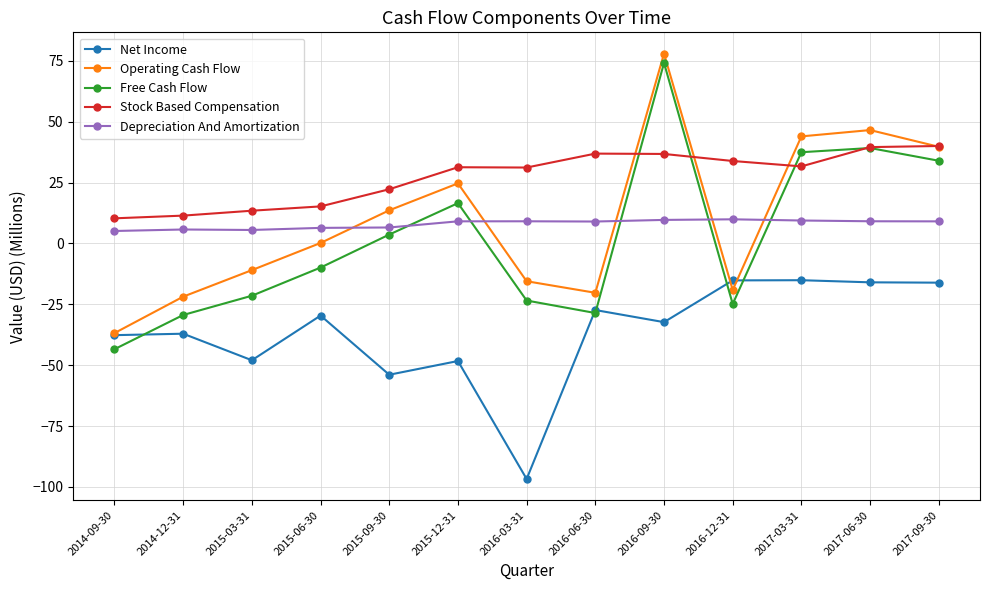

What is the total value across all series at 2016-09-30?

166.3